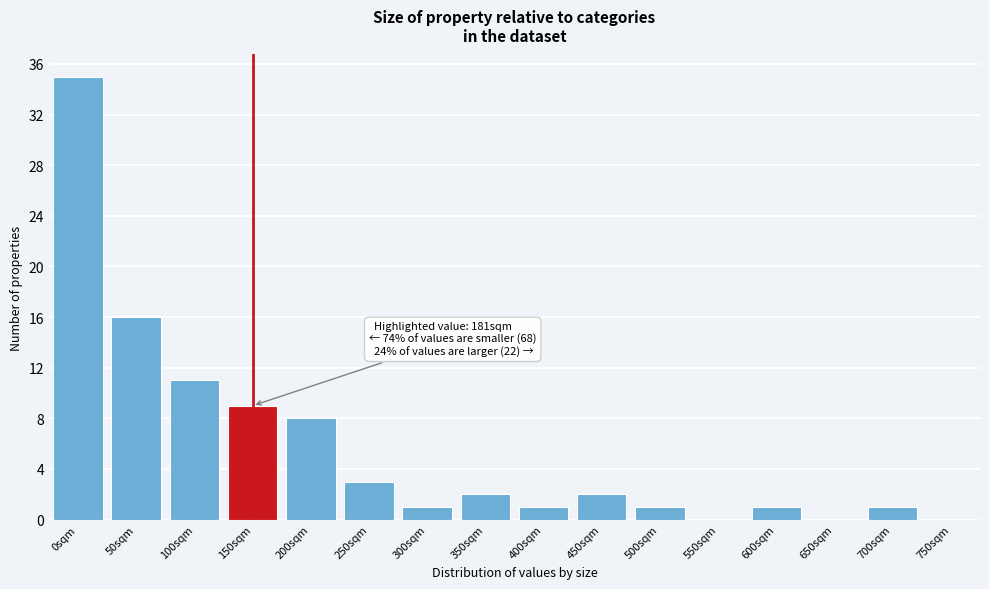

Reading left to right, extract all data points from this chart.

0sqm=35	50sqm=16	100sqm=11	150sqm=9	200sqm=8	250sqm=3	300sqm=1	350sqm=2	400sqm=1	450sqm=2	500sqm=1	550sqm=0	600sqm=1	650sqm=0	700sqm=1	750sqm=0